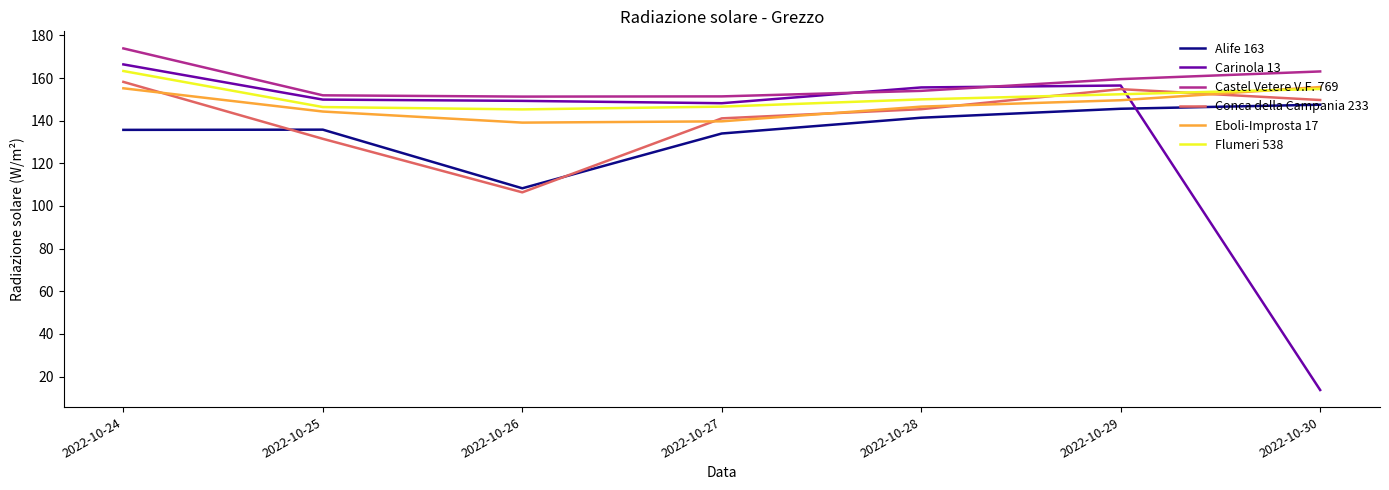

True or false: Castel Vetere V.F. 769 and Eboli-Improsta 17 intersect in this chart.

False